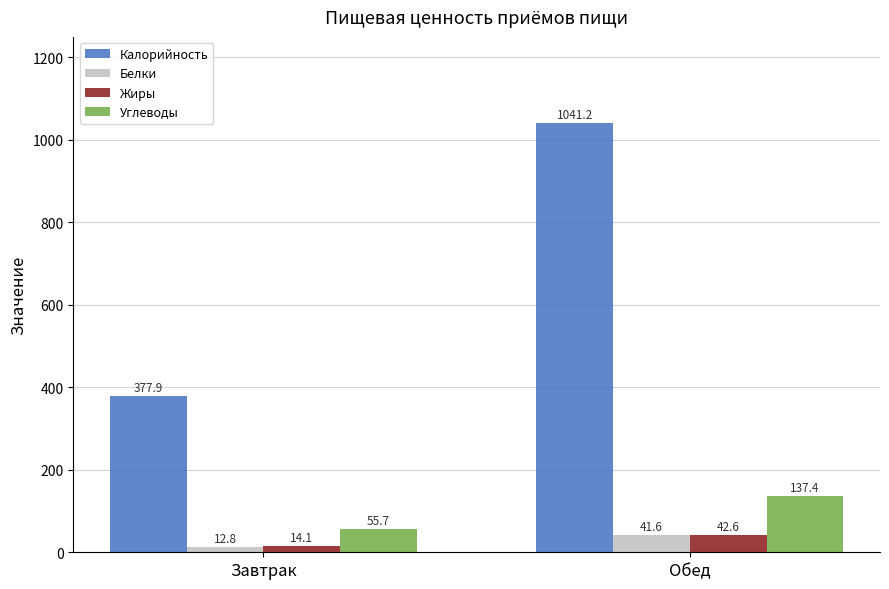

Is it true that Калорийность equals 162.5 at Завтрак?

False